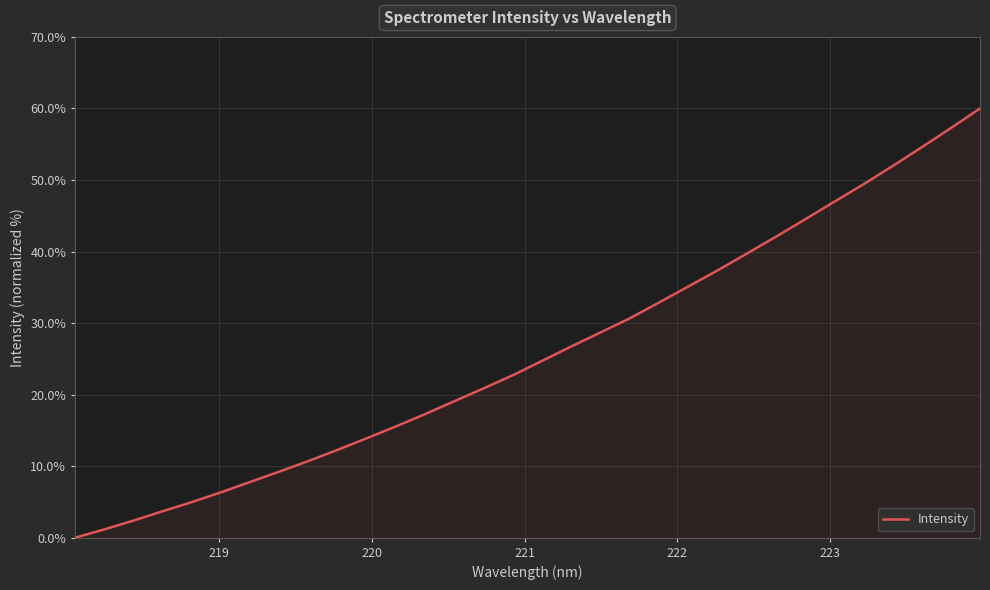

What is the greatest value displayed?

60.0